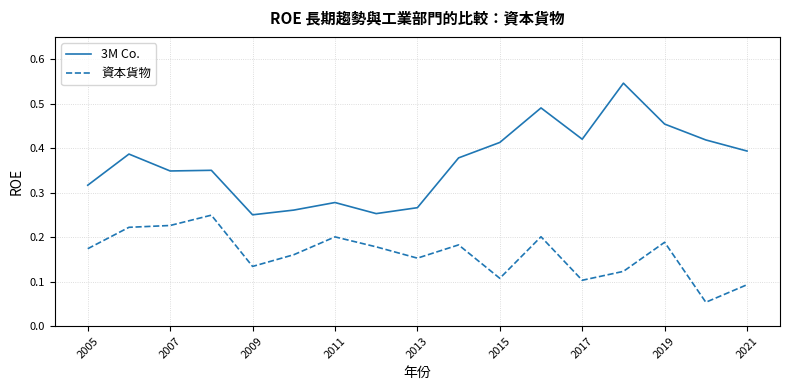

Does the chart have visible grid lines?

Yes